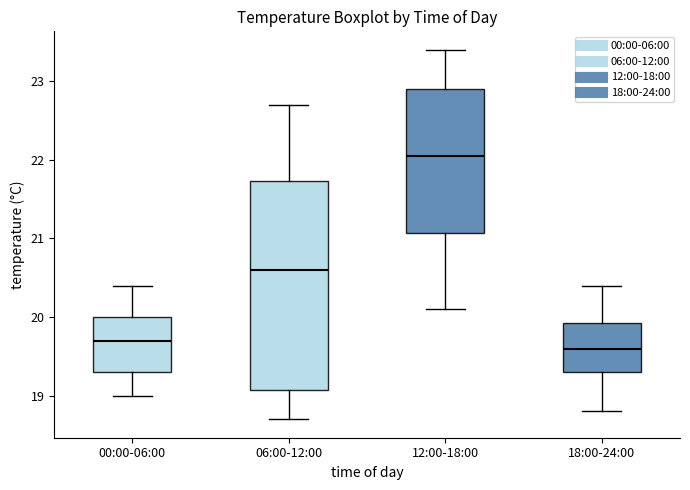

Reading left to right, read every box against the y-axis: the position of its median line, the range the box covers, and the ends of its whiskers. The values are not printed on the chart, so give them approximately, as read against the axis.

00:00-06:00: median 19.7, box 19.3 to 20.0, whiskers 19.0 to 20.4
06:00-12:00: median 20.6, box 19.1 to 21.7, whiskers 18.7 to 22.7
12:00-18:00: median 22.1, box 21.1 to 22.9, whiskers 20.1 to 23.4
18:00-24:00: median 19.6, box 19.3 to 19.9, whiskers 18.8 to 20.4